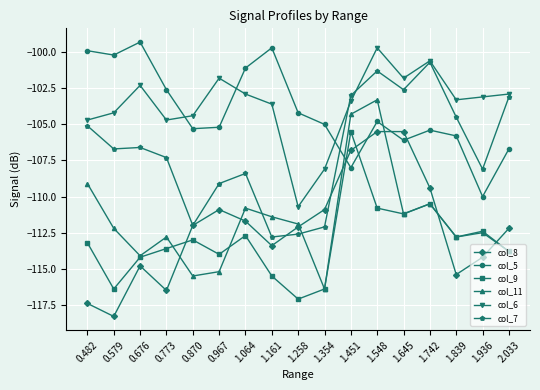

The value of col_9 at 1.645 is -111.2. True or false?

True